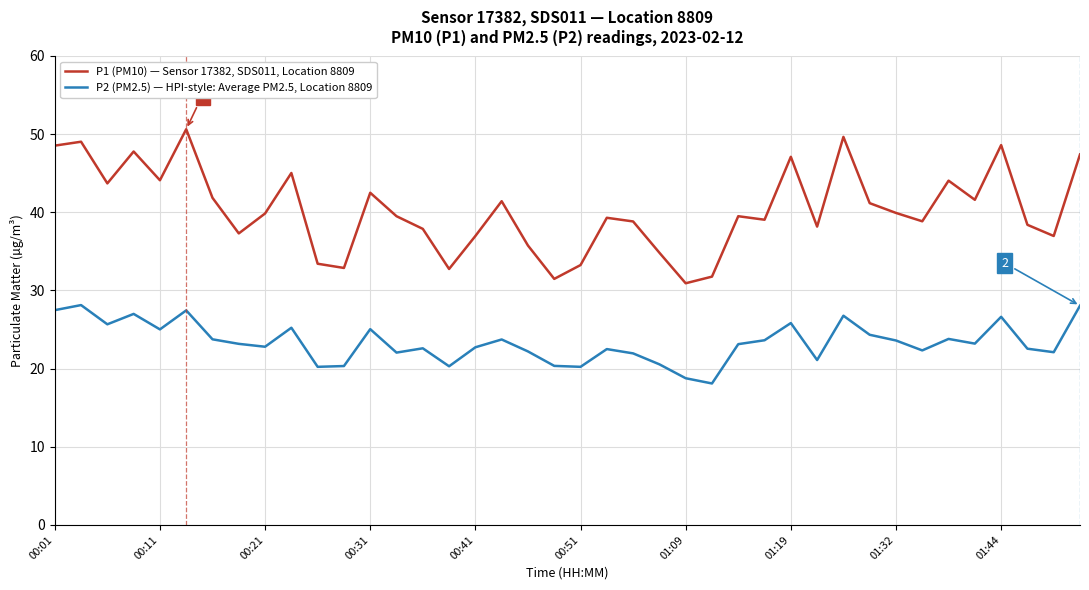

Is this an area chart (filled region under the line)?

No